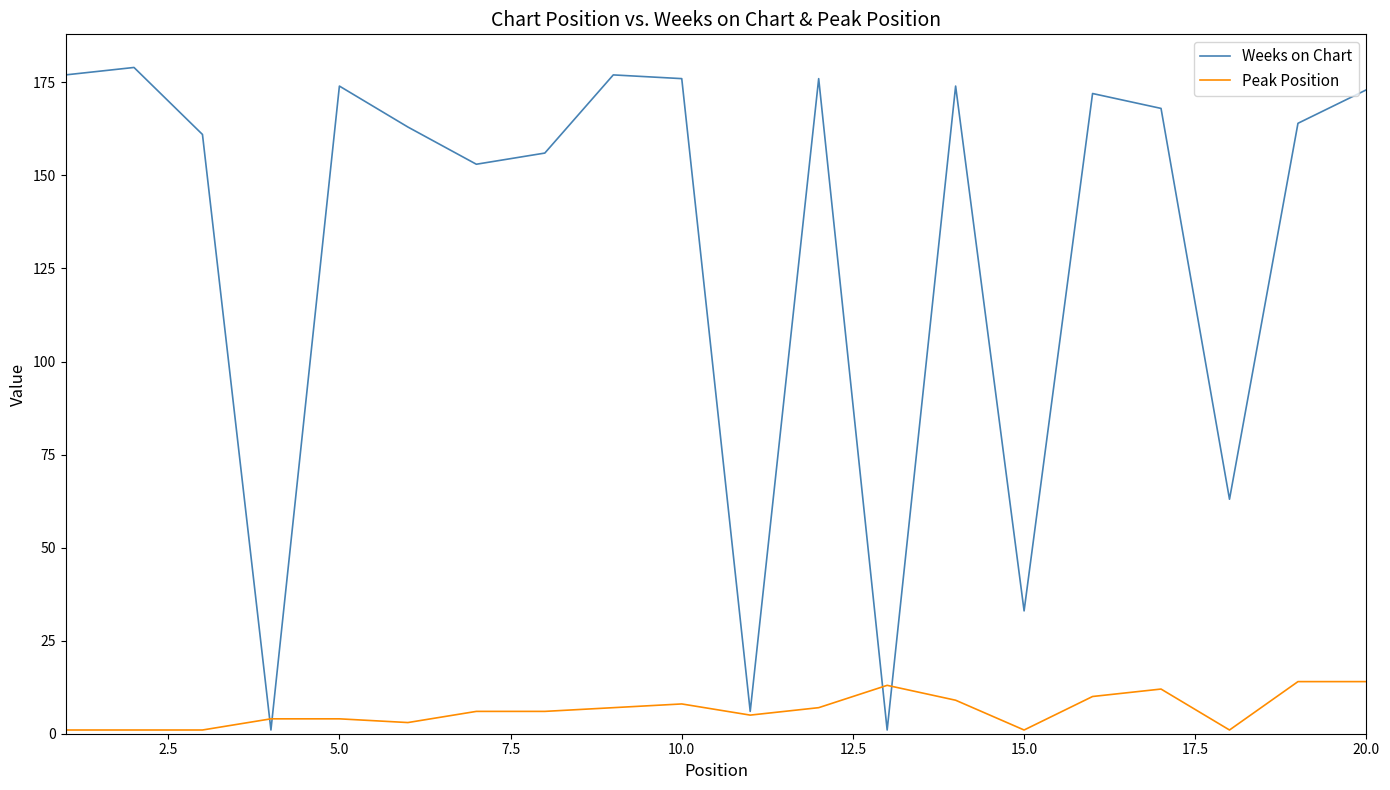

What is the difference between the maximum and minimum values in the Peak Position series?

13